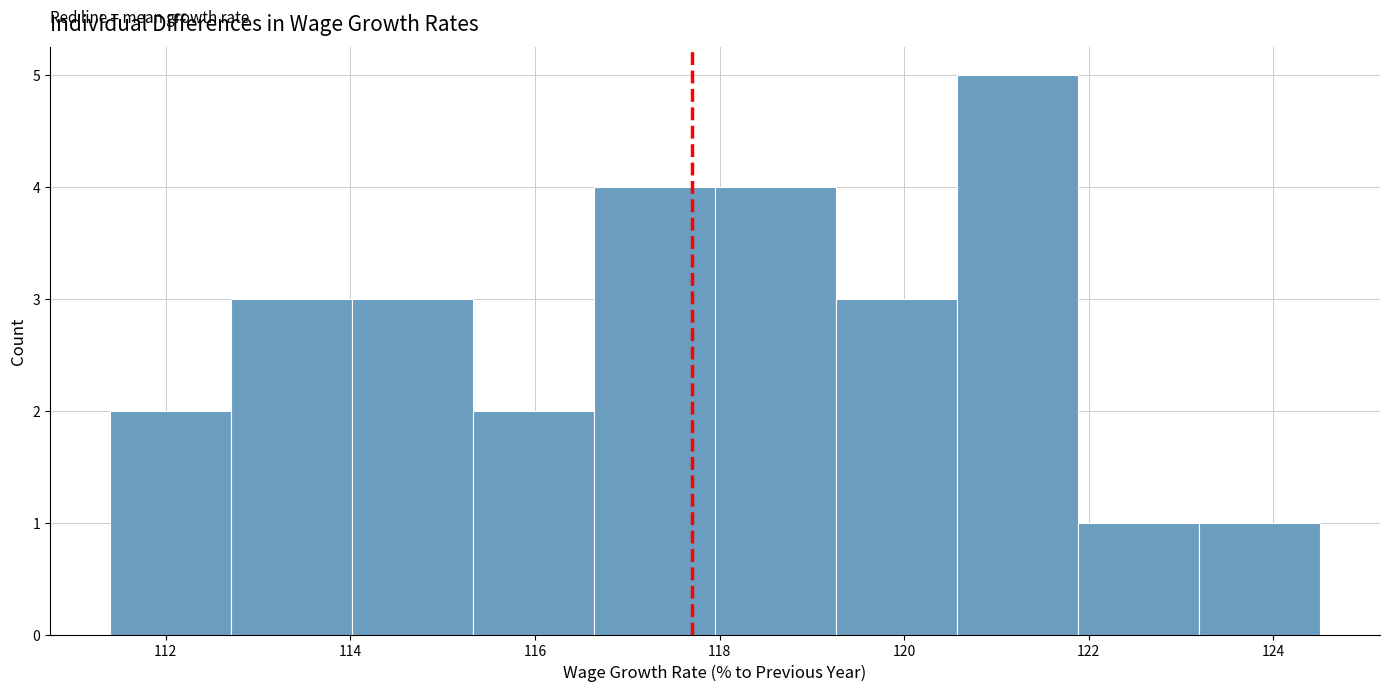

What is the height of the bar covering 120.6 to 121.8 on the x-axis? Neither the bar edges nor the heights are printed on the chart, so give them approximately, as read against the axes.

5